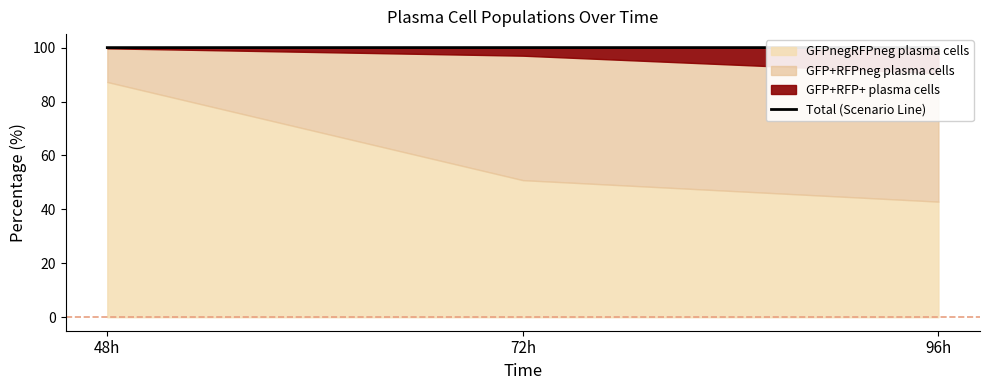

What is the value of the 3rd point from the left?

100.0